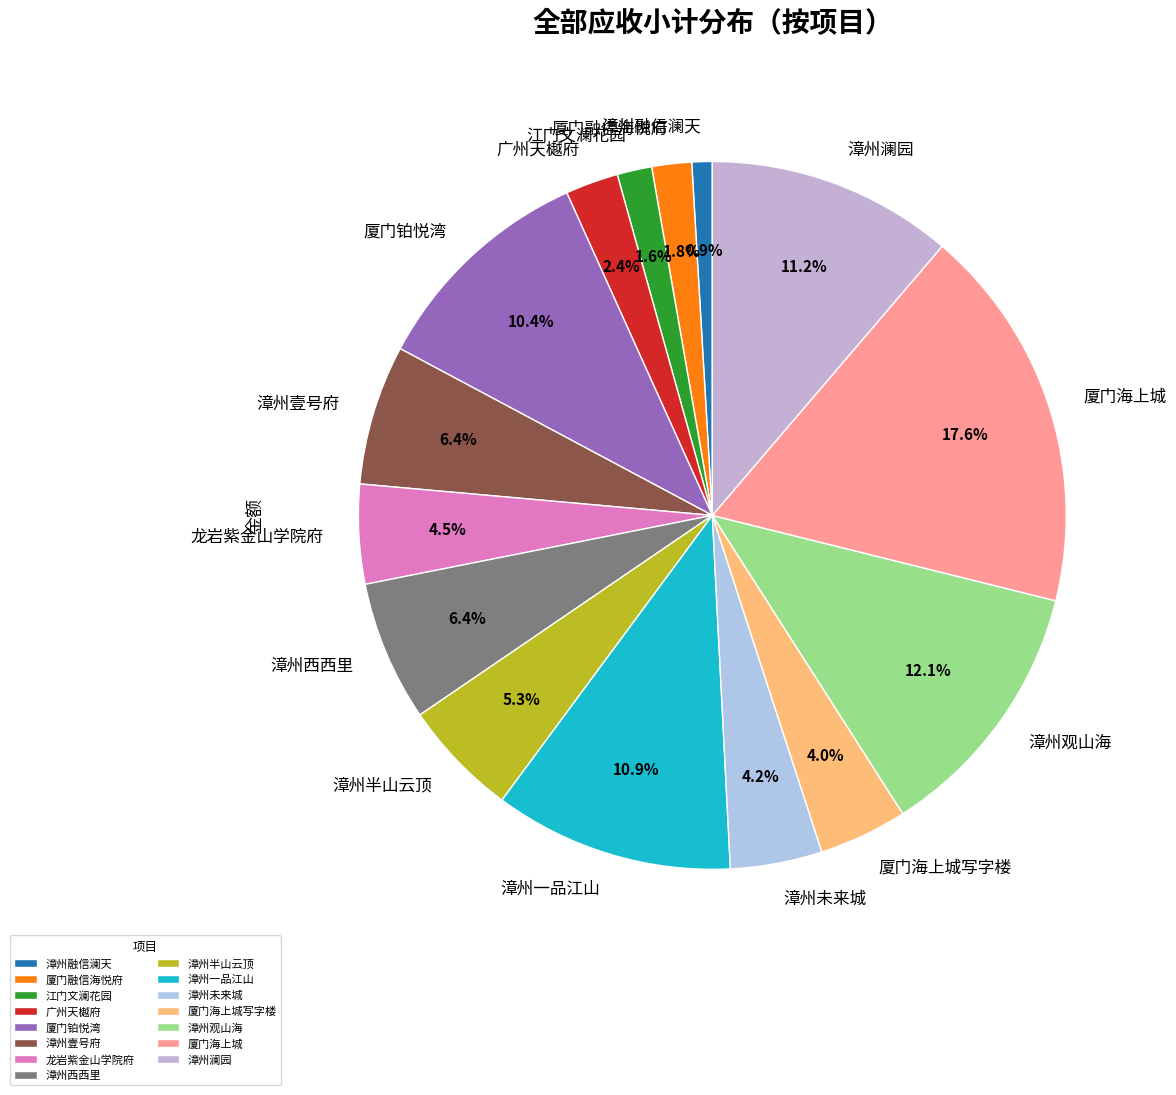

Does any single category account for the majority?

No